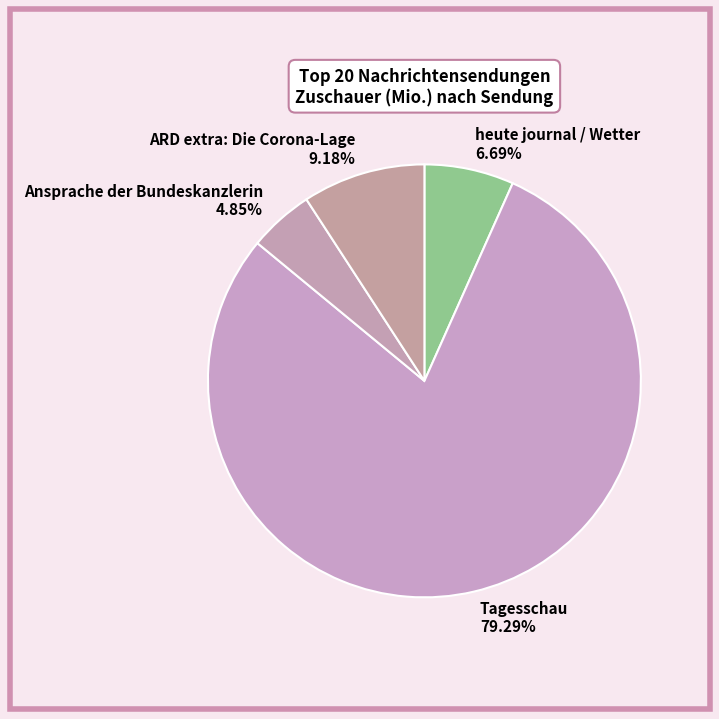

Rank the categories by value from highest to lowest.

Tagesschau, ARD extra: Die Corona-Lage, heute journal / Wetter, Ansprache der Bundeskanzlerin